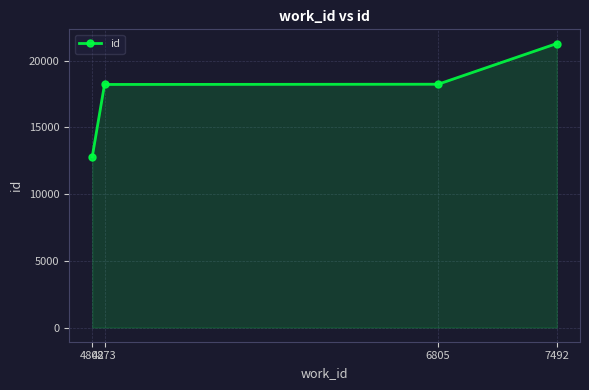

What is the value of the 4th point from the left?

21282